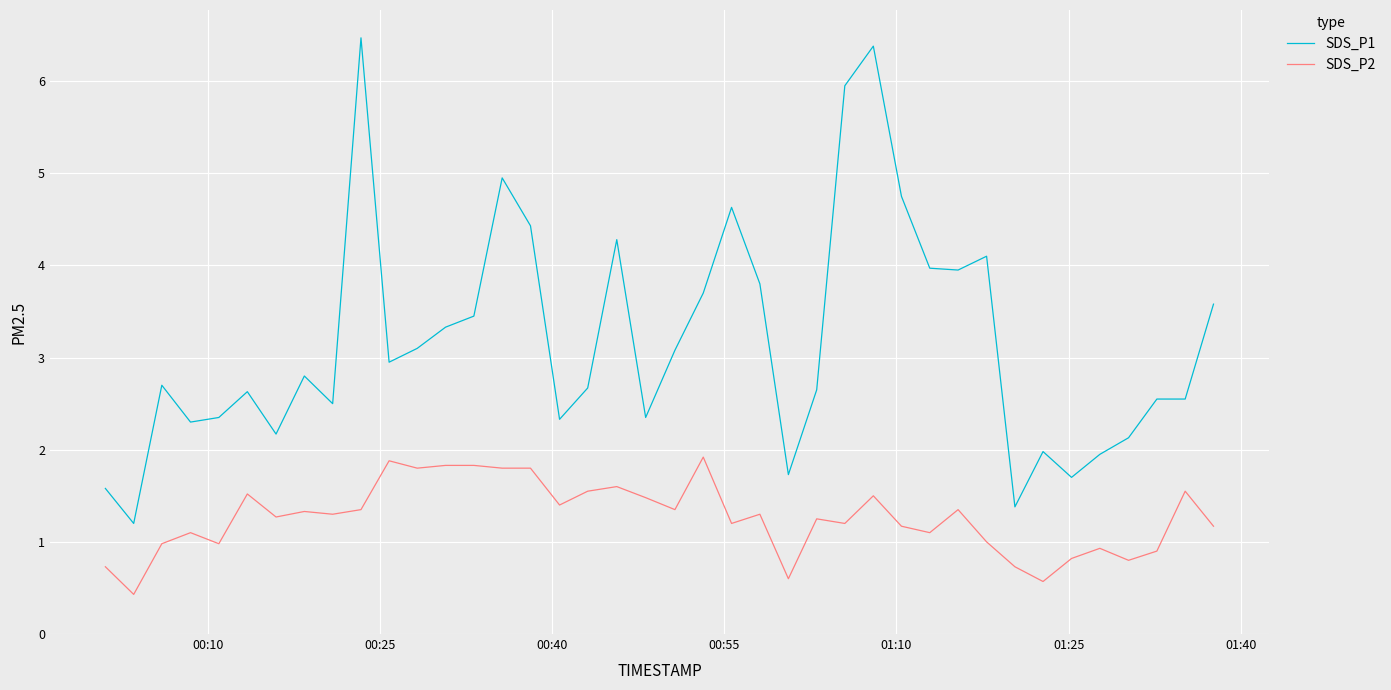

What is the difference between the maximum and minimum values in the SDS_P1 series?

5.3